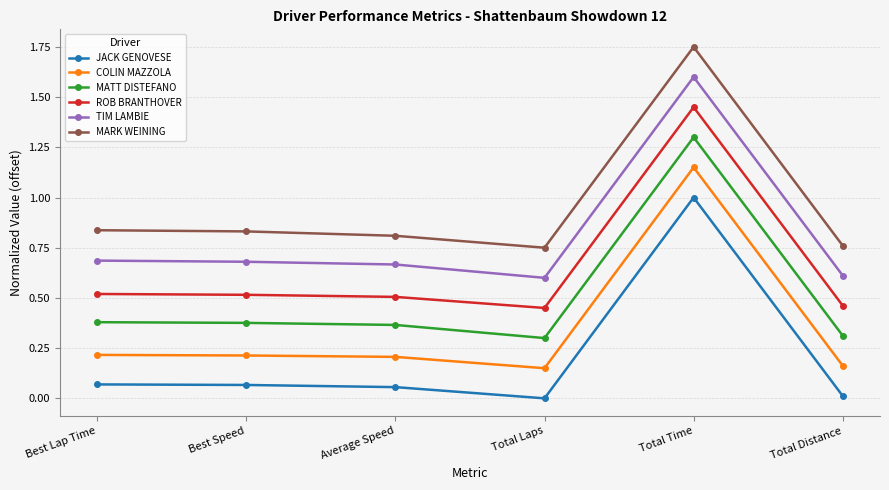

True or false: ROB BRANTHOVER and JACK GENOVESE cross at least once.

False